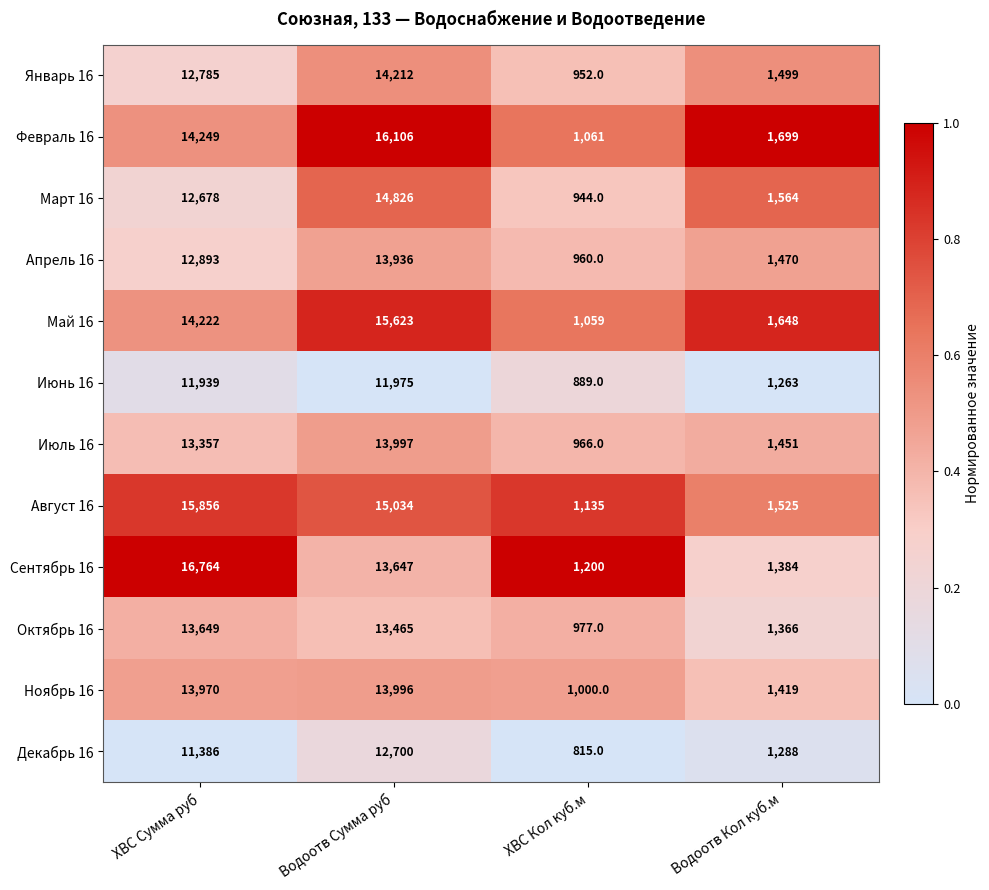

True or false: Сентябрь 16 has a value of 16764 at ХВС Сумма руб.

True